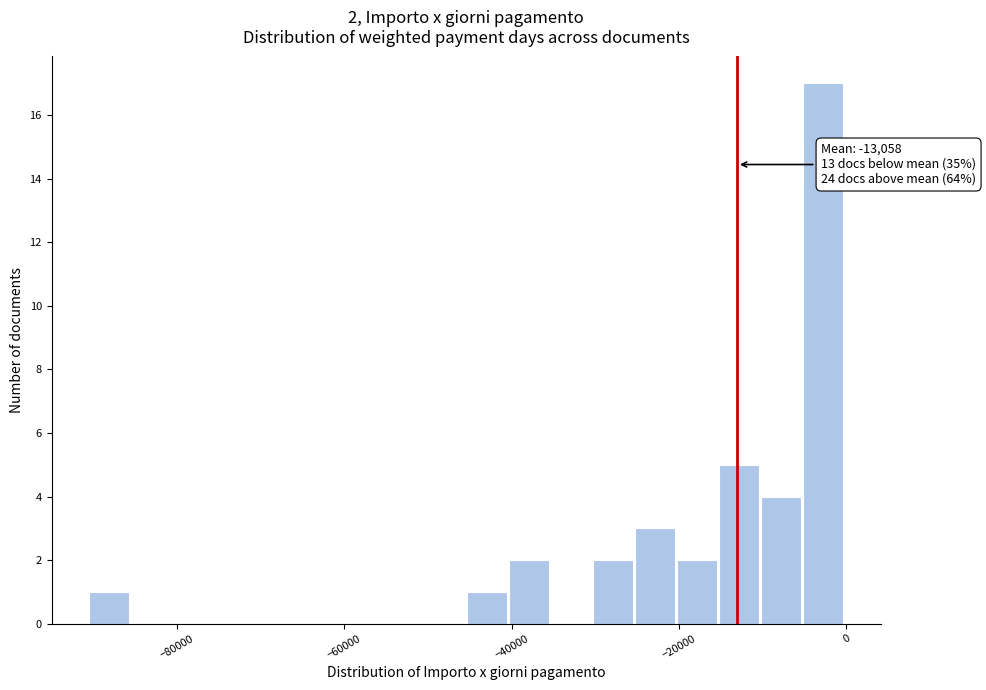

Around what value on the x-axis is the tallest bar? Give the approximate position of its centre, as read against the axis.

-2000